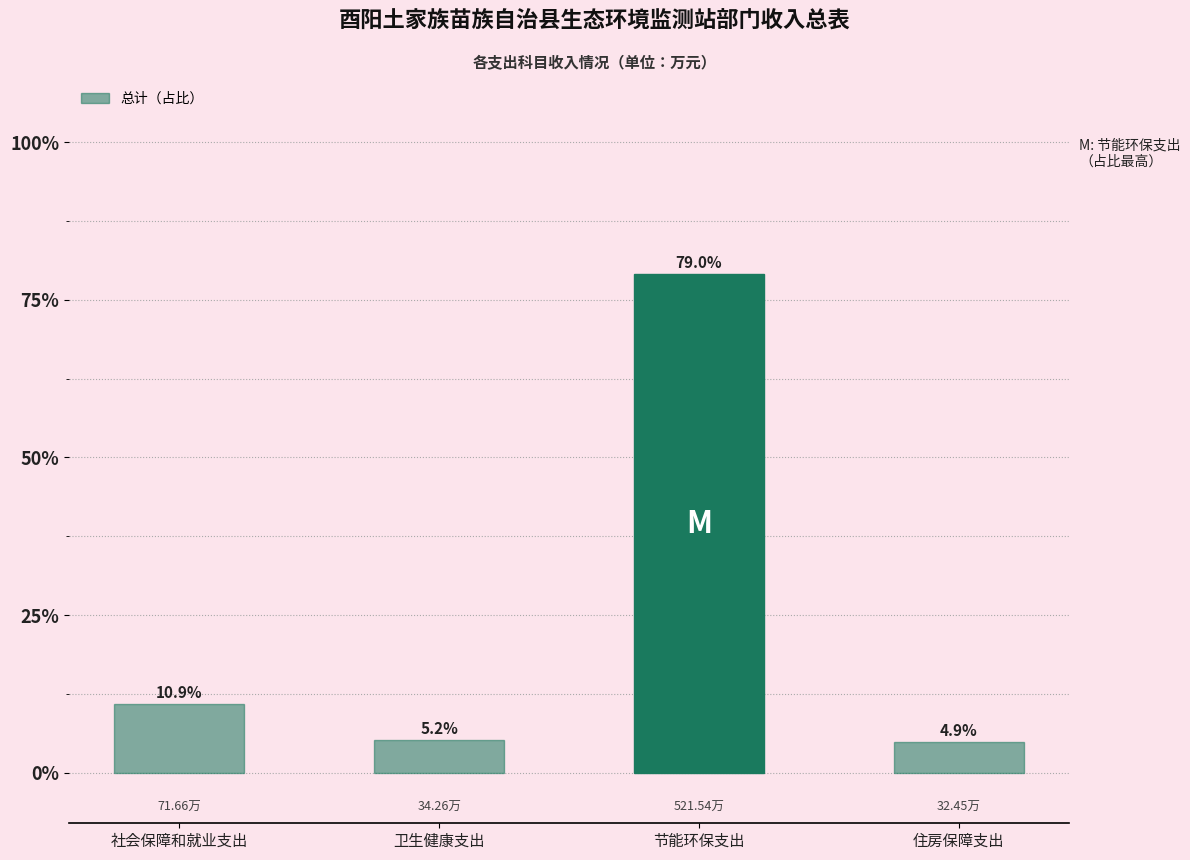

Approximately how many times larger is the value at 社会保障和就业支出 compared to 节能环保支出?

0.1